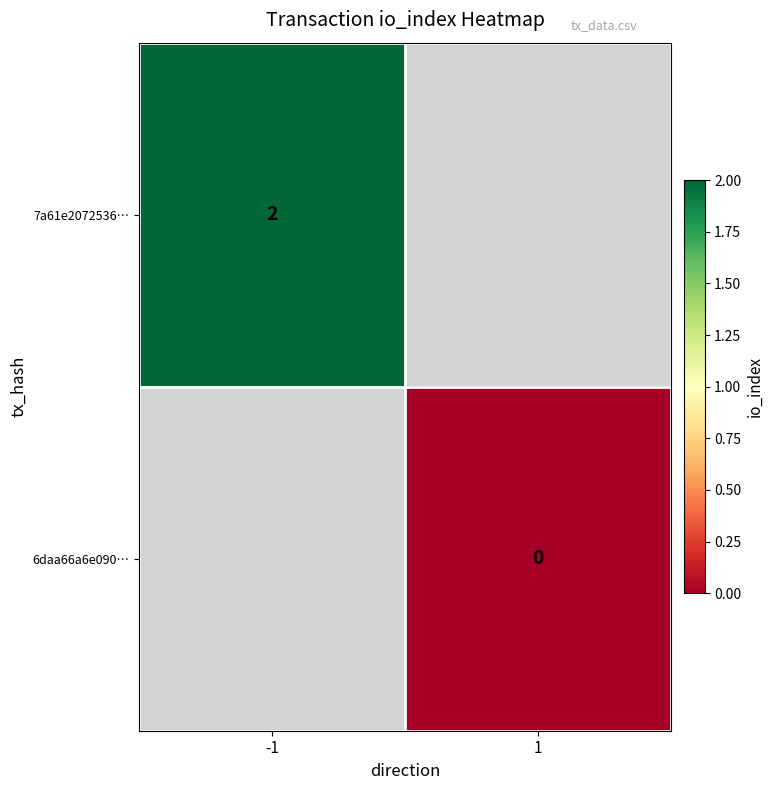

True or false: 7a61e2072536… has a value of 1 at -1.

False